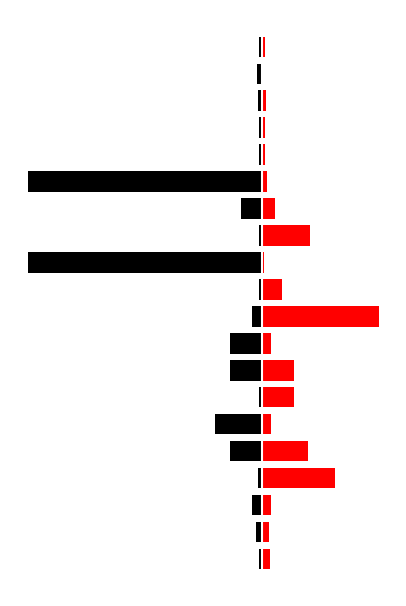

Rank the series by their average value, from lowest to highest.

Not Inconfirmity, Inconfirmity